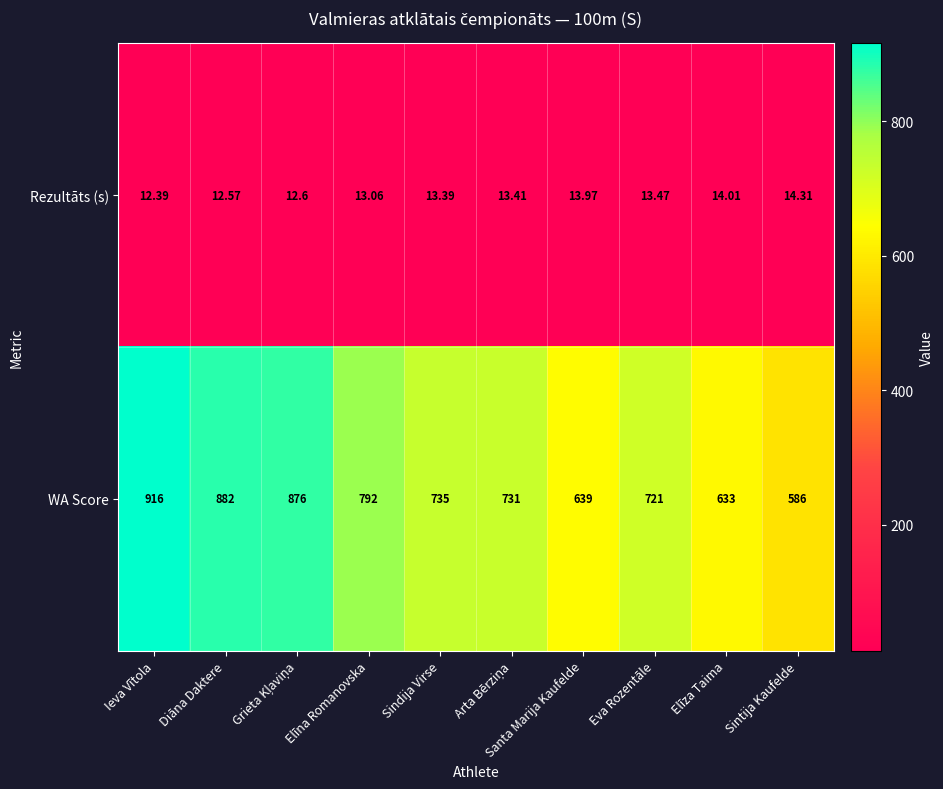

At which category does the chart reach its peak across all series?

Ieva Vītola